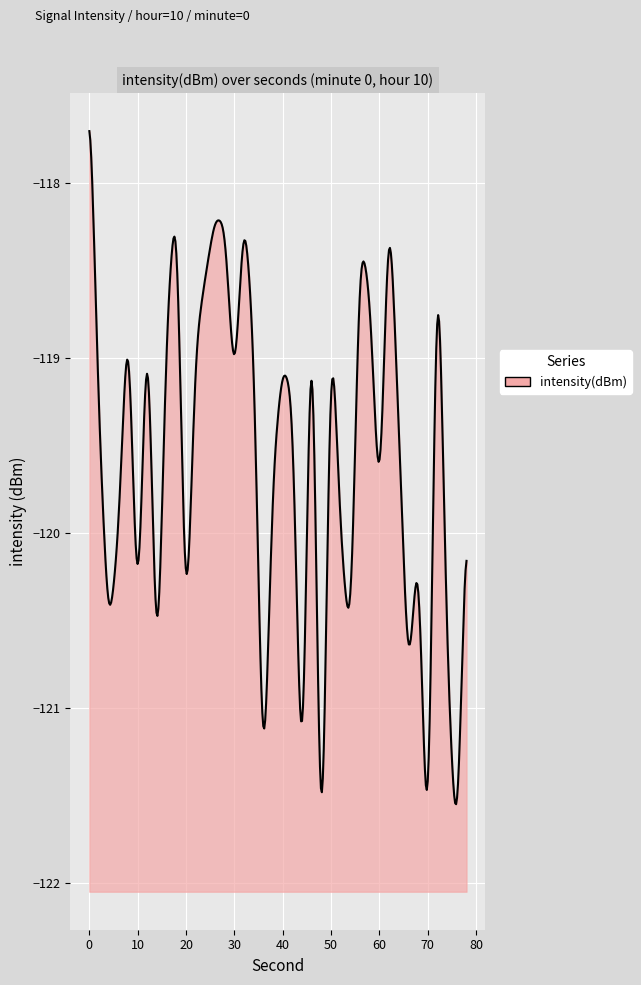

List the labels in order of value, smallest first.

24, 35, 38, 22, 18, 7, 33, 10, 37, 27, 5, 2, 26, 3, 30, 34, 39, 19, 32, 1, 15, 21, 20, 11, 17, 8, 4, 29, 25, 6, 12, 28, 23, 14, 13, 16, 9, 31, 36, 0